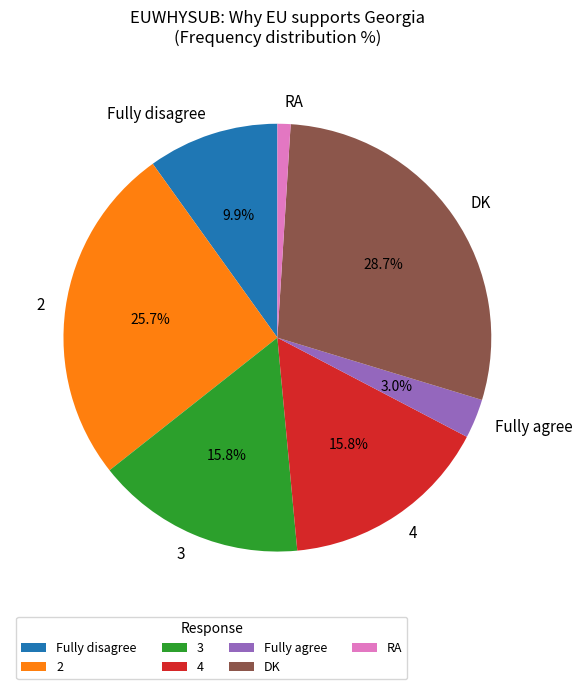

To the nearest percent, what portion does 4 represent?

16%